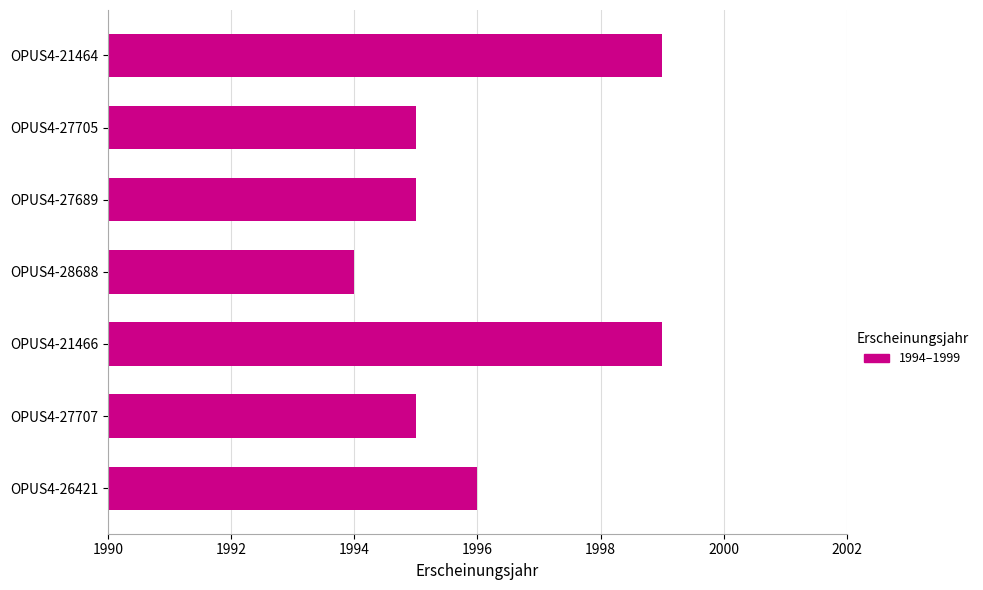

Which label corresponds to the smallest value in the chart?

OPUS4-28688